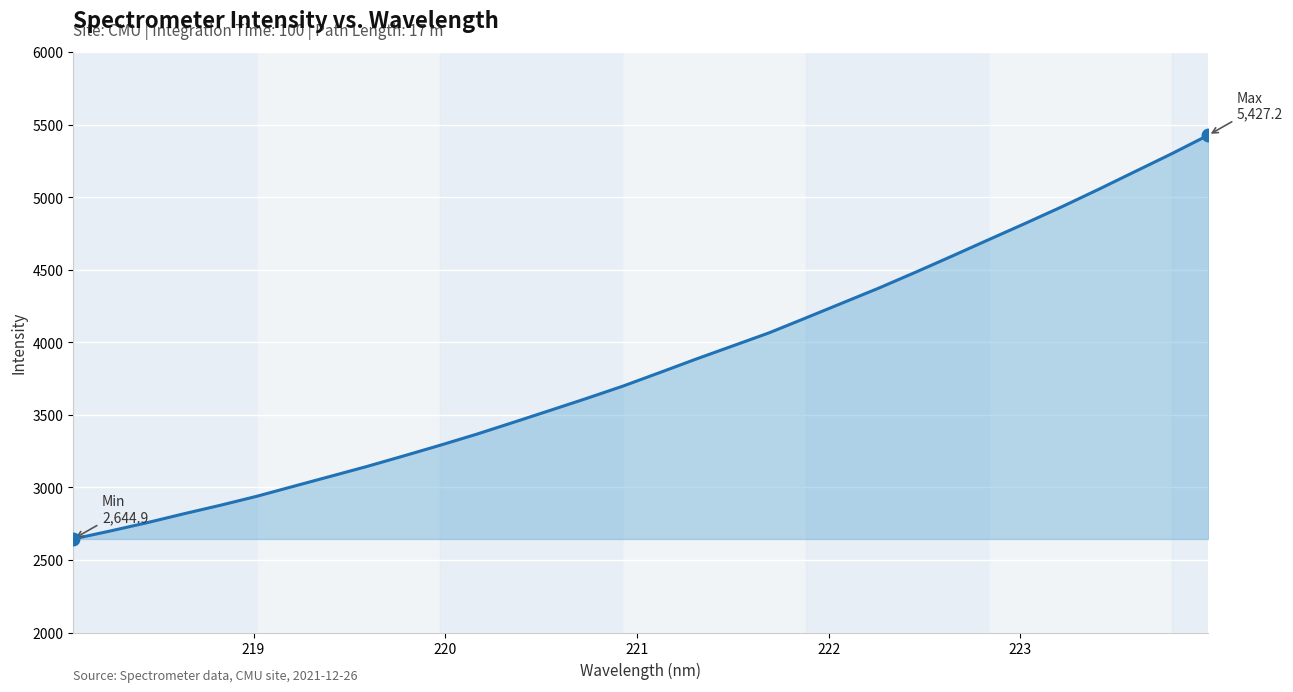

What is the sum of all values?

123143.6